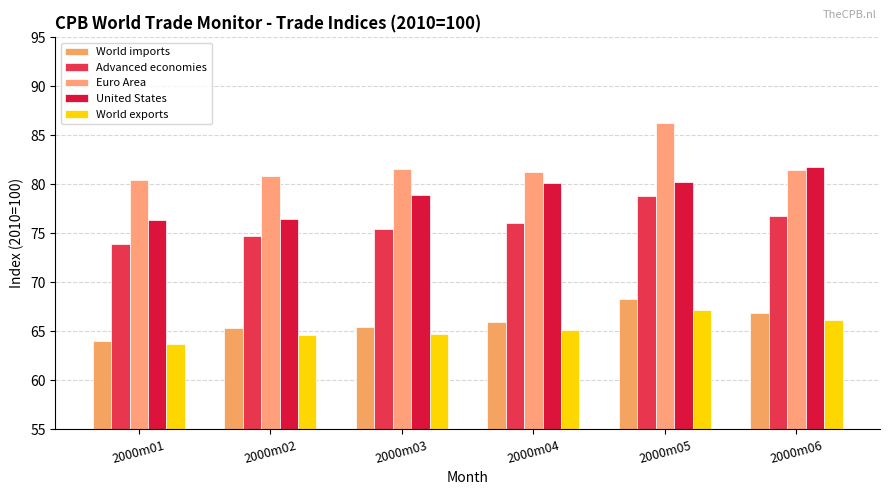

How many values in the United States series exceed 80?

3